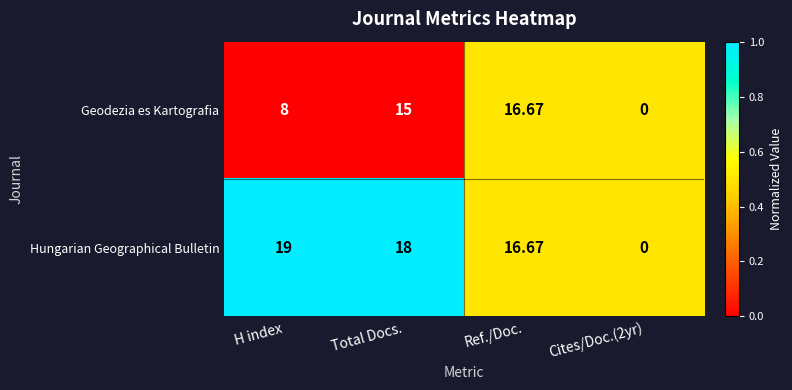

Which category has the highest value in the Geodezia es Kartografia series?

Ref./Doc.